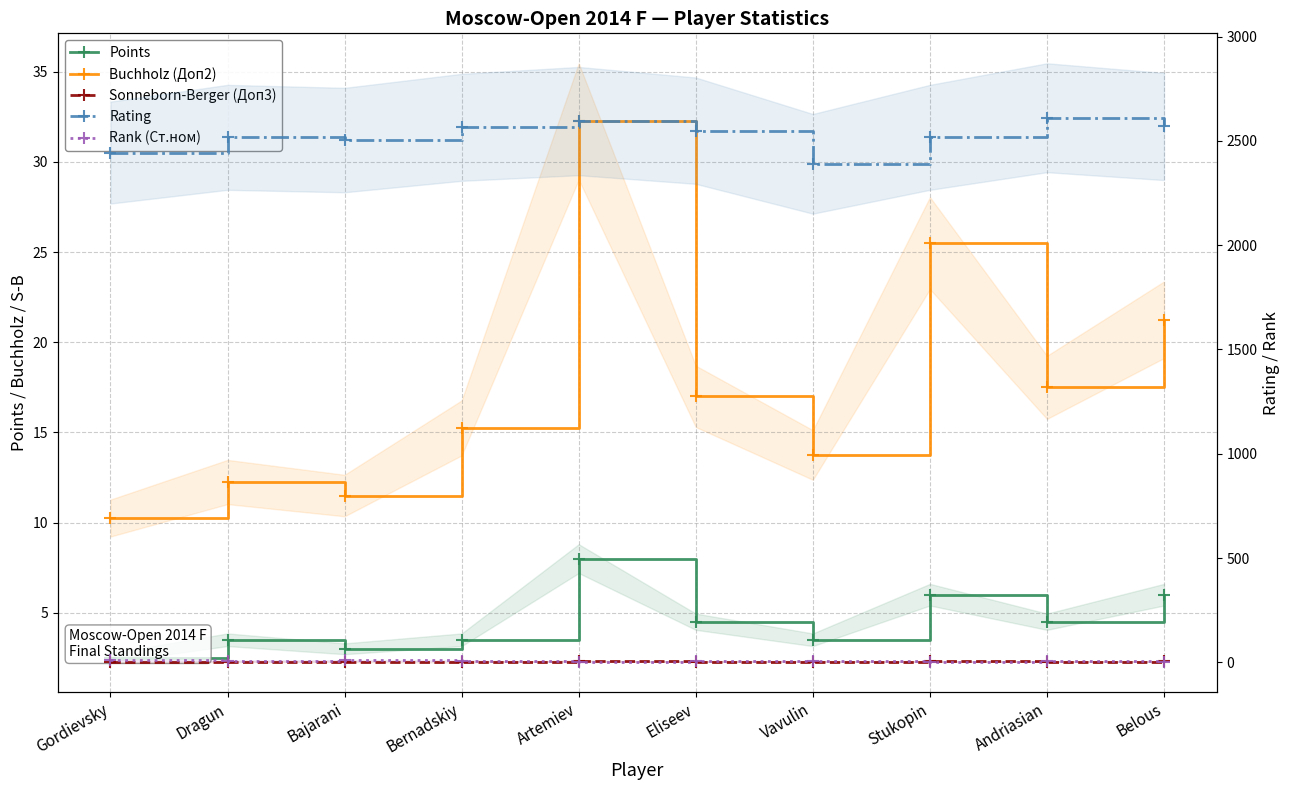

What is the label of the 5th point from the left?

Artemiev